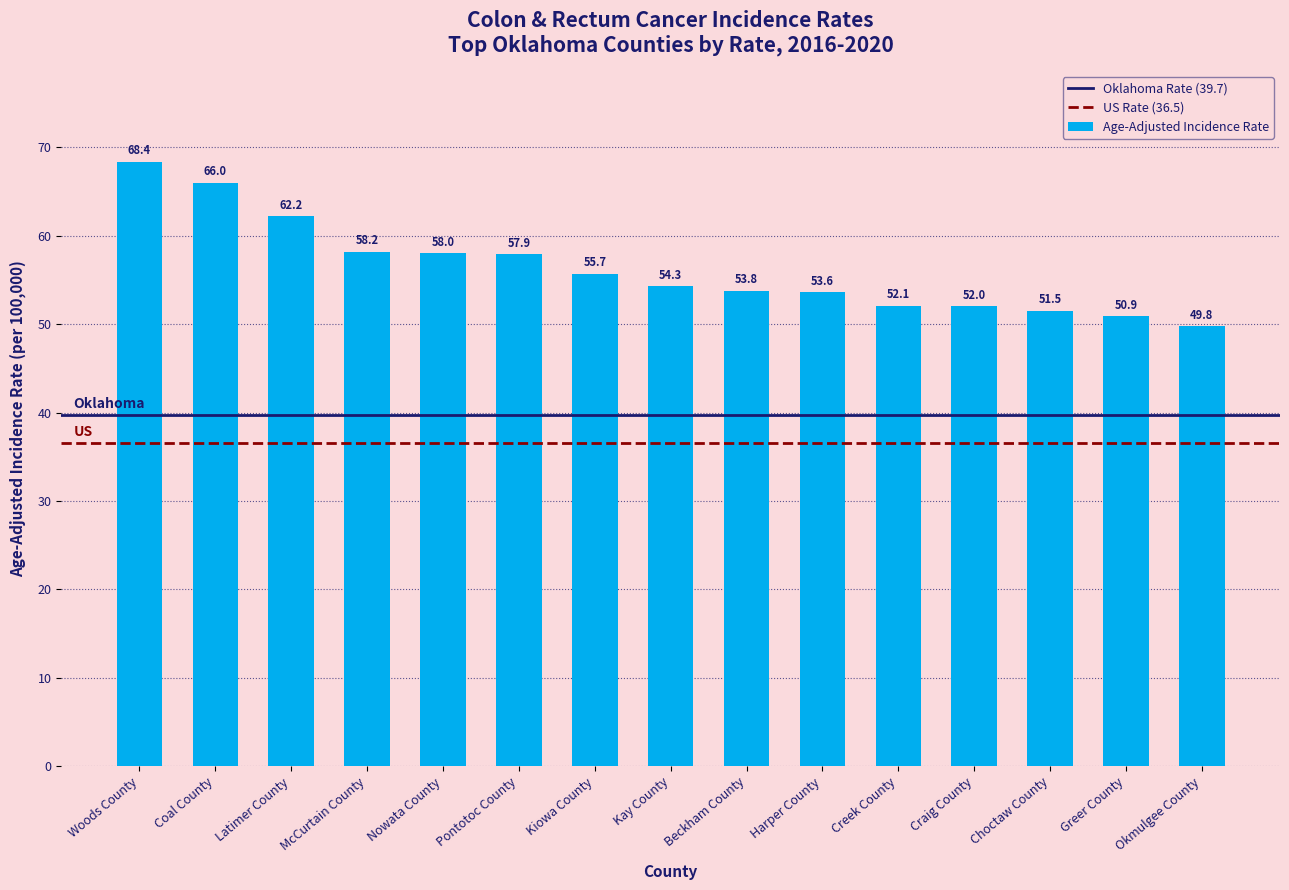

Where does the data first go above 54?

Woods County